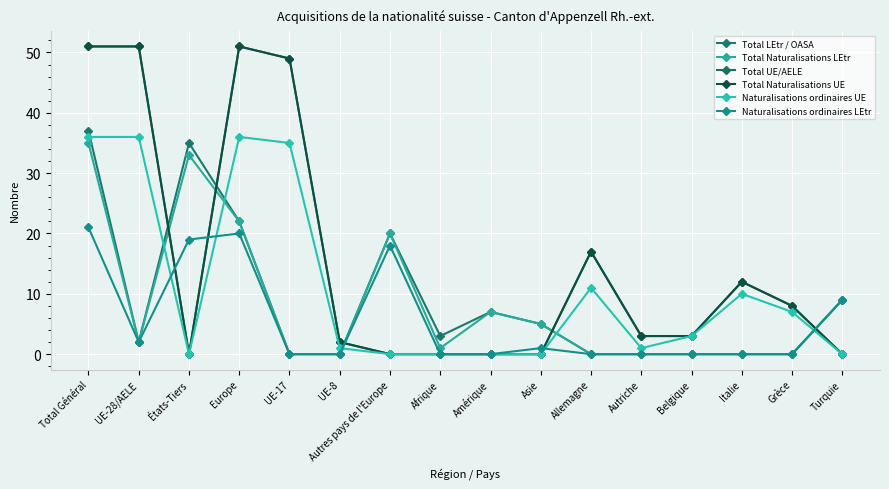

Reading right to left, transcribe all the data shown in this chart.

Total LEtr / OASA: 9	0	0	0	0	0	5	7	3	20	0	0	22	35	2	37
Total Naturalisations LEtr: 9	0	0	0	0	0	5	7	1	20	0	0	22	33	2	35
Total UE/AELE: 0	8	12	3	3	17	0	0	0	0	2	49	51	0	51	51
Total Naturalisations UE: 0	8	12	3	3	17	0	0	0	0	2	49	51	0	51	51
Naturalisations ordinaires UE: 0	7	10	3	1	11	0	0	0	0	1	35	36	0	36	36
Naturalisations ordinaires LEtr: 9	0	0	0	0	0	1	0	0	18	0	0	20	19	2	21